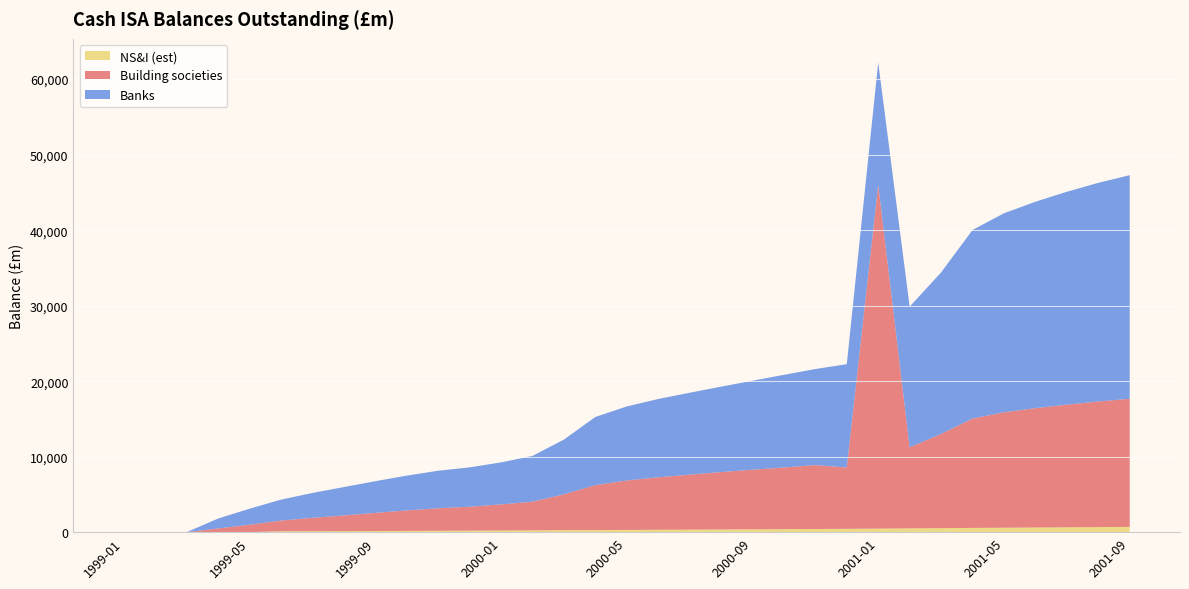

Reading right to left, extract all data points from this chart.

Building societies: 16965.0	16637.0	16242.0	15810.0	15288.0	14480.0	12474.0	10730.0	45565.0	8120.0	8463.0	8172.0	7896.0	7605.0	7284.0	6948.0	6550.0	5946.0	4744.0	3794.0	3459.0	3171.0	2984.0	2711.0	2400.0	2080.0	1772.0	1417.0	980.0	492.0	0.0	0.0	0.0
Banks: 29615.0	28958.0	28199.0	27336.0	26359.0	24981.0	21386.0	18639.0	16191.0	13684.0	12724.0	12269.0	11786.0	11310.0	10847.0	10374.0	9803.0	9030.0	7250.0	6063.0	5562.0	5210.0	4969.0	4610.0	4197.0	3753.0	3295.0	2774.0	2123.0	1311.0	0.0	0.0	0.0
NS&I: 699.5	670.5	642.2	614.6	587.8	561.9	537.4	501.2	469.8	442.4	419.1	396.4	374.6	353.6	333.3	314.0	295.5	278.0	262.0	237.5	217.4	199.0	181.9	165.7	150.7	137.2	125.3	115.0	0.0	0.0	0.0	0.0	0.0